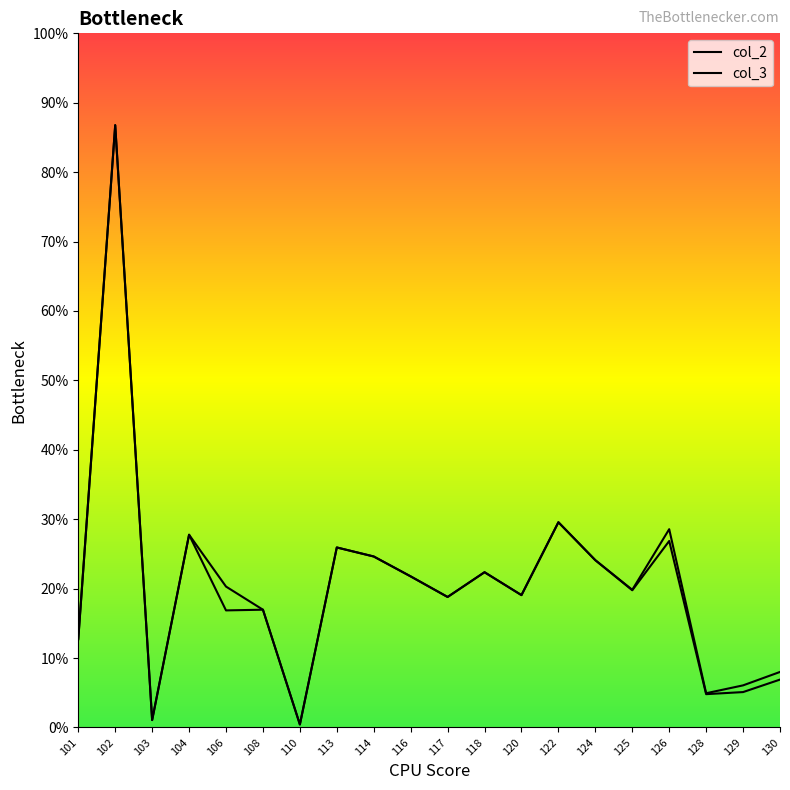

Is this an area chart (filled region under the line)?

No